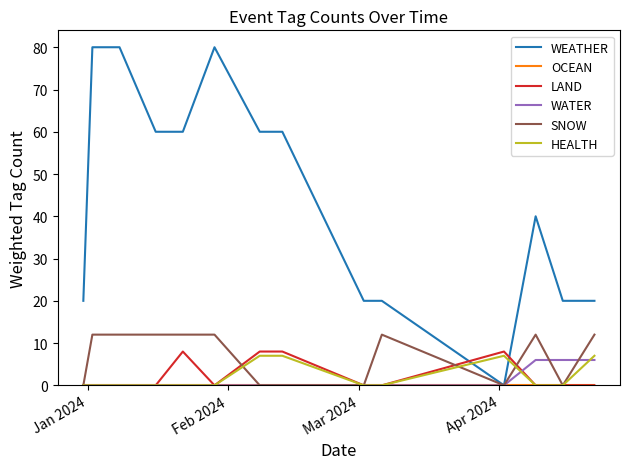

Which series has the largest range (max minus min)?

WEATHER